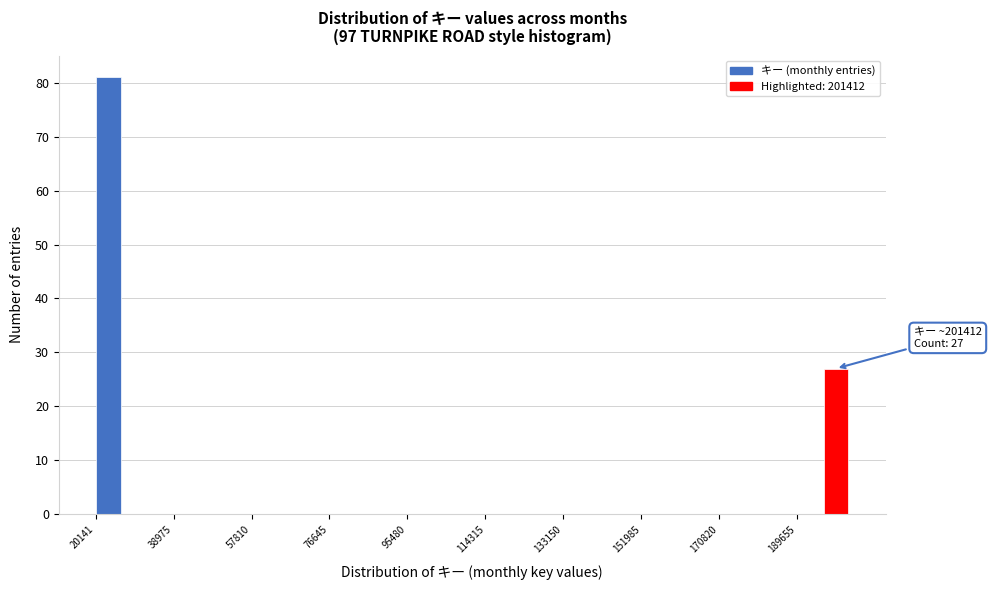

Read against the x-axis, roughly where is the centre of the tallest bar?

24000